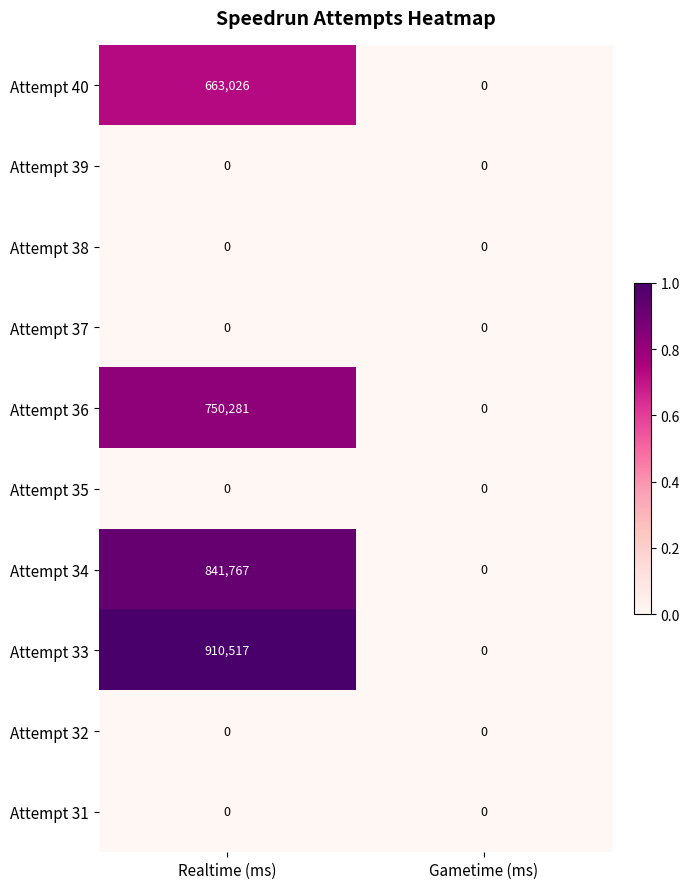

What is the spread (max minus min) of values at Realtime (ms)?

910517